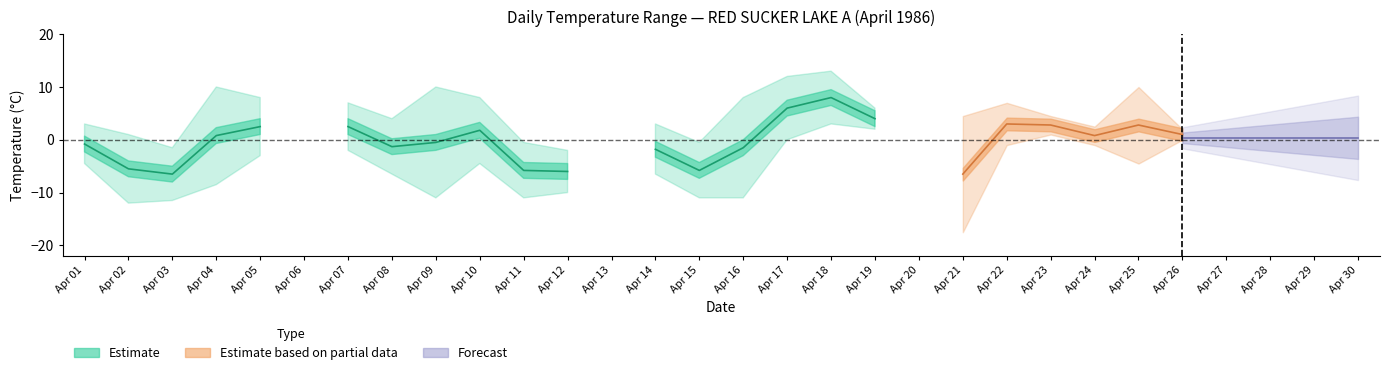

How many positive values does the Max Temp (°C) series have?

24